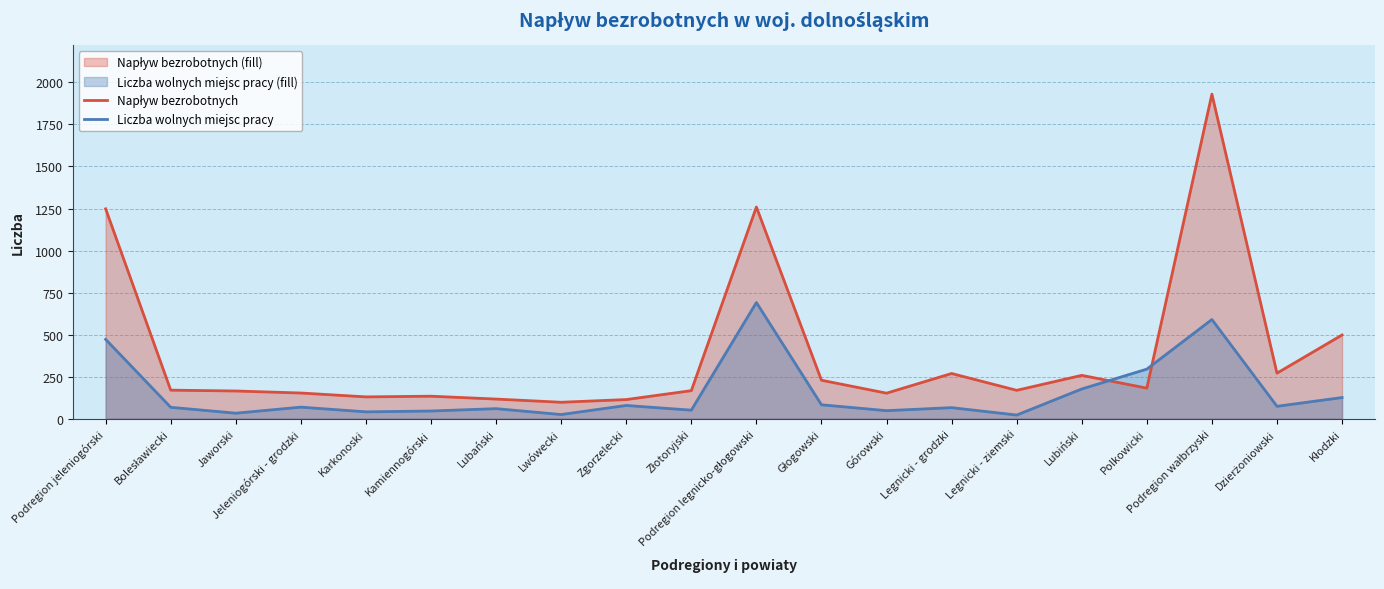

Which series has the largest total across all categories?

Napływ bezrobotnych